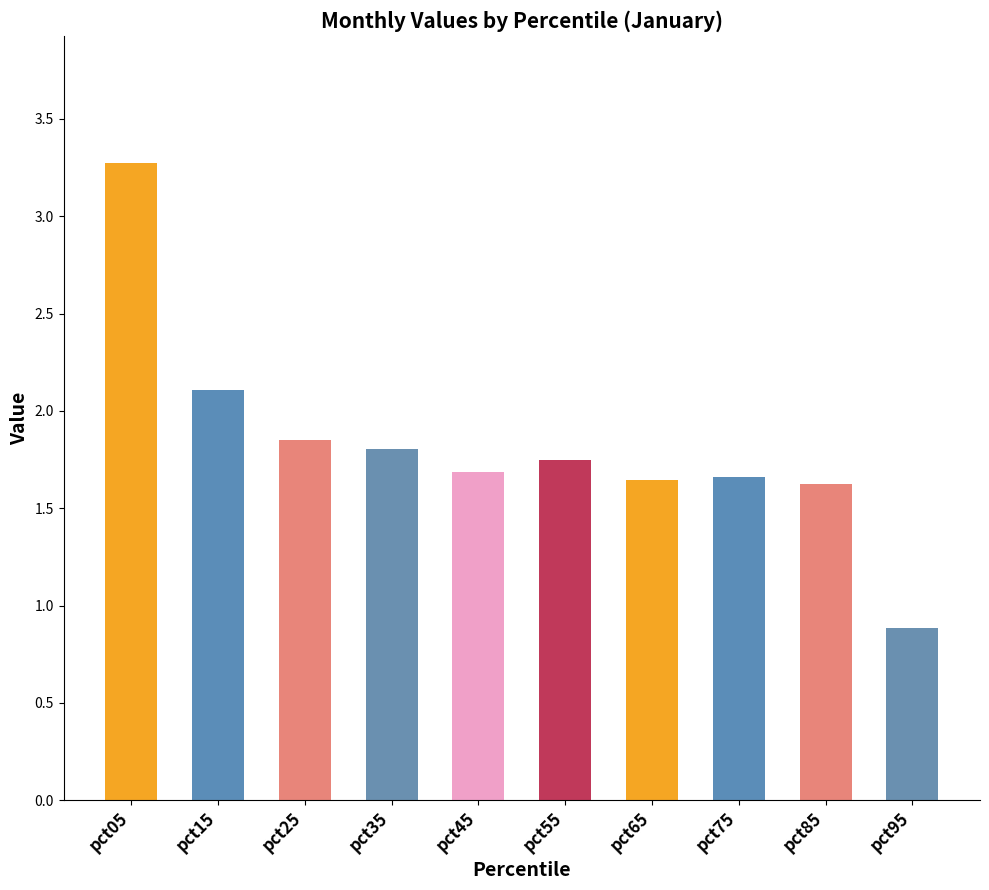

What is the maximum value shown in the chart?

3.3